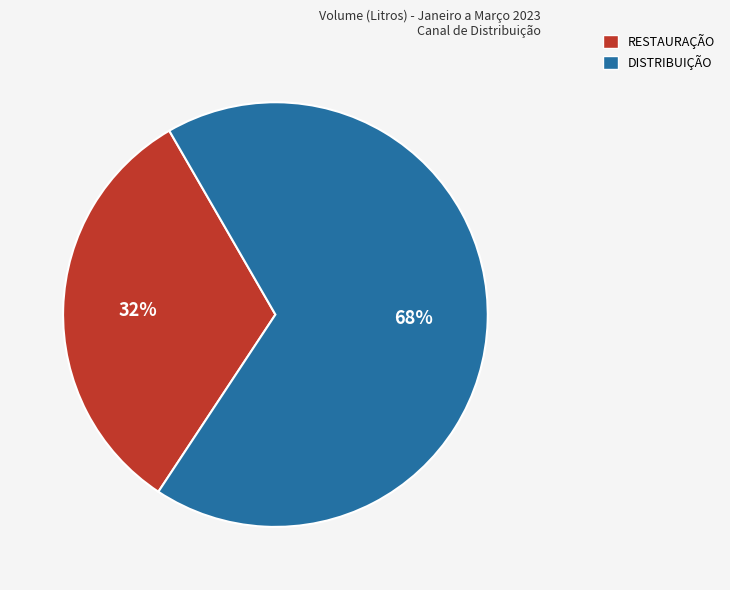

Count the number of slices in the pie.

2